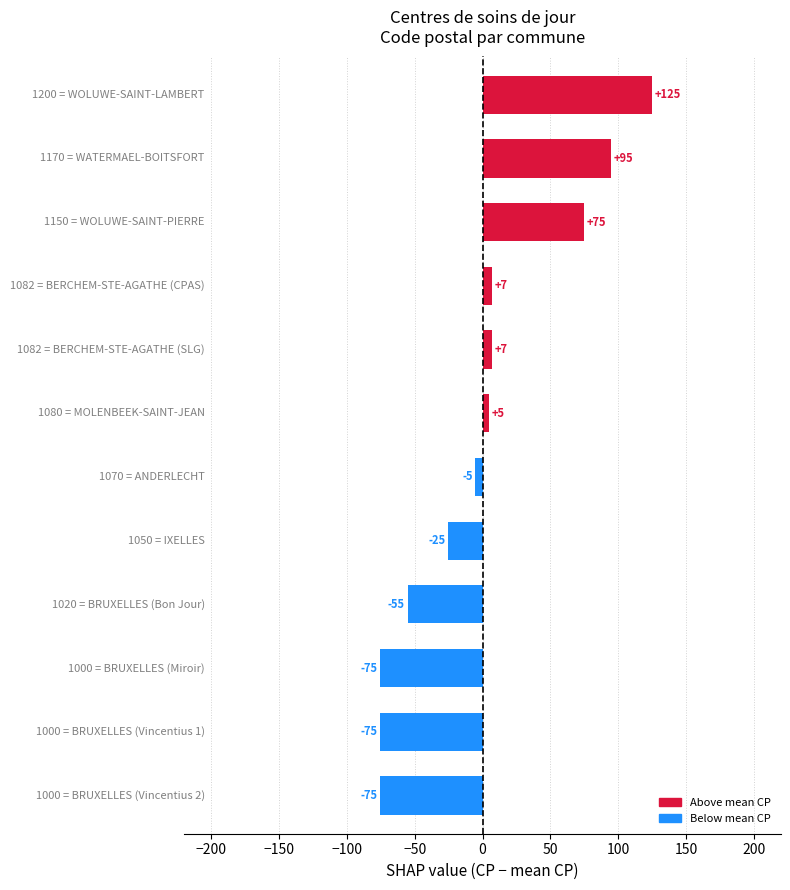

Are the bars grouped side by side (vs. stacked)?

No